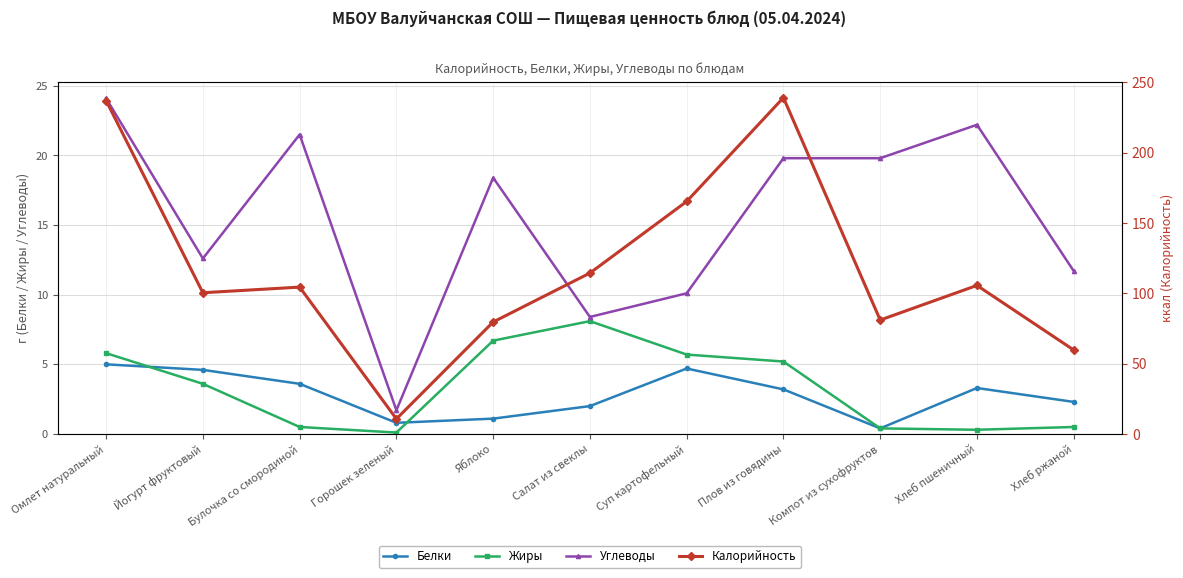

The Калорийность series shows 165.6 at Булочка со смородиной. True or false?

False